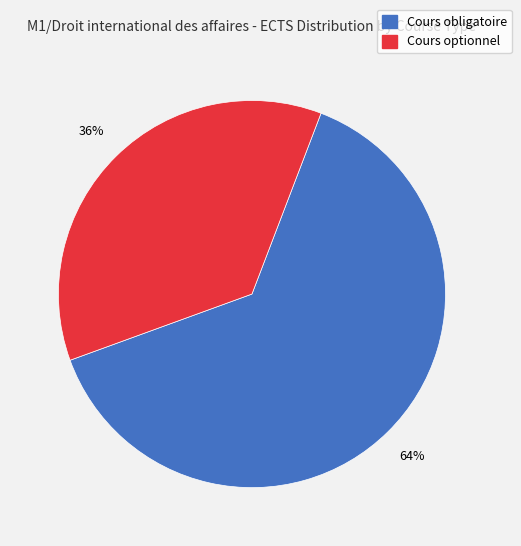

How many segments does this pie chart have?

2